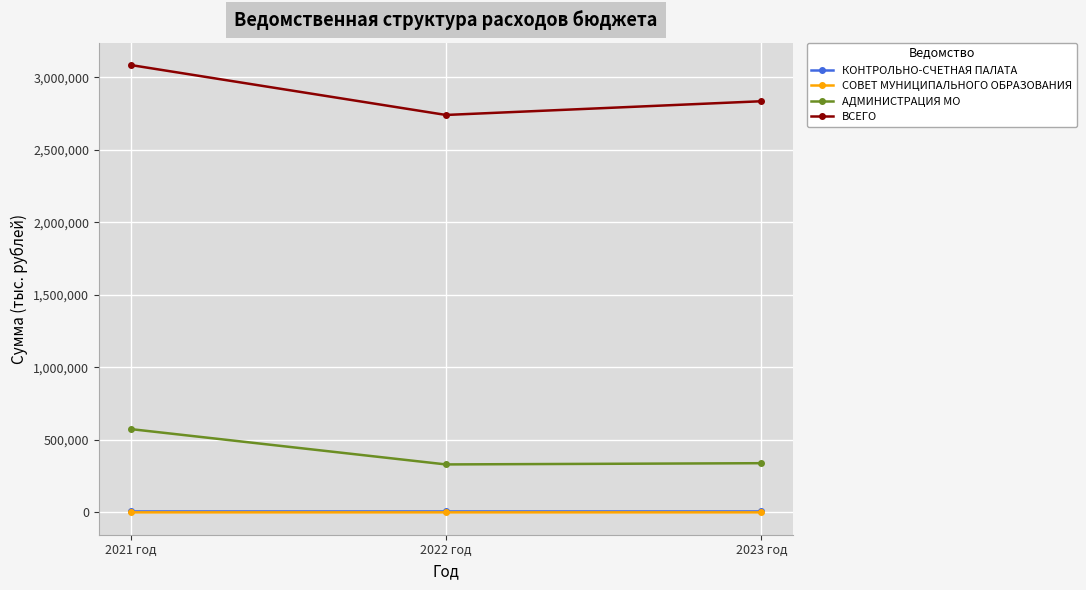

What is the spread (max minus min) of values at 2023 год?

2834270.3